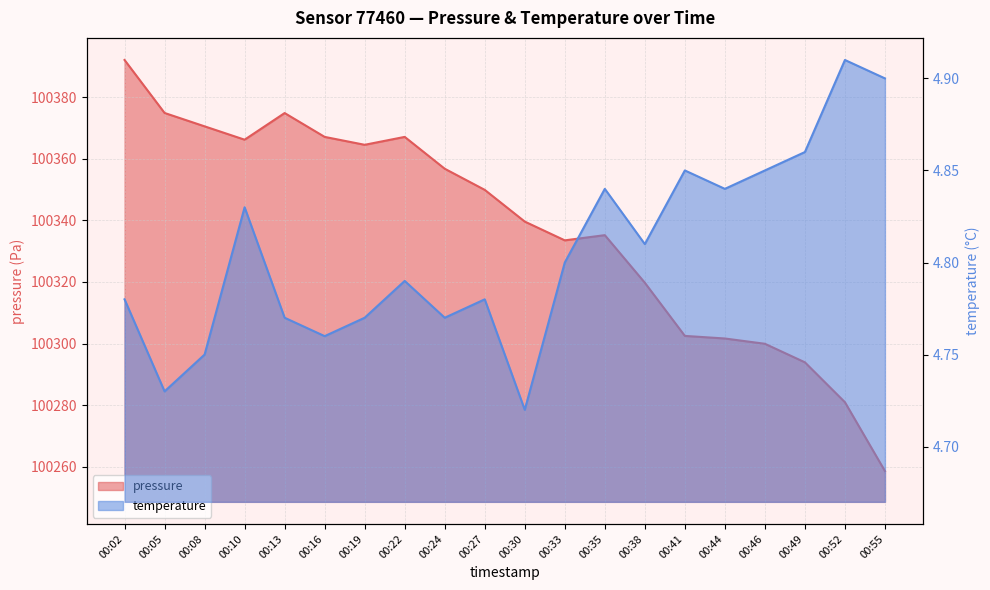

Is the value of temperature at 00:24 greater than the value of pressure at 00:08?

No